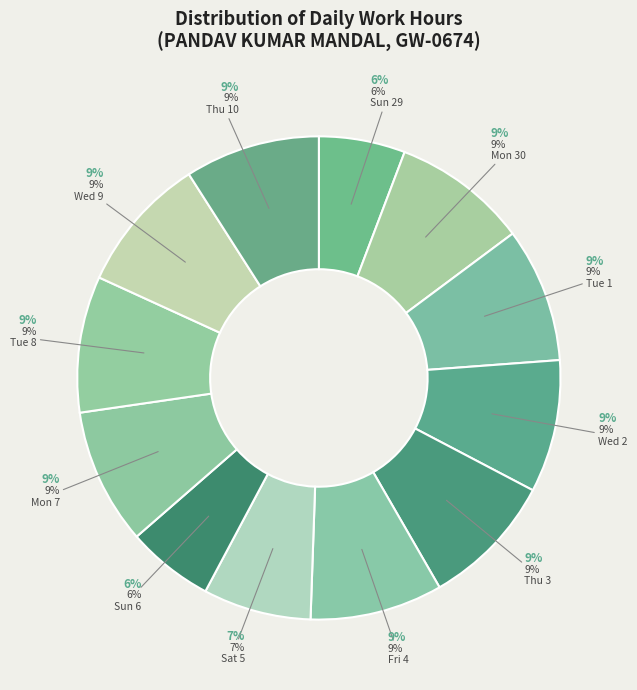

Which category has the smallest portion of the pie?

Sun 29